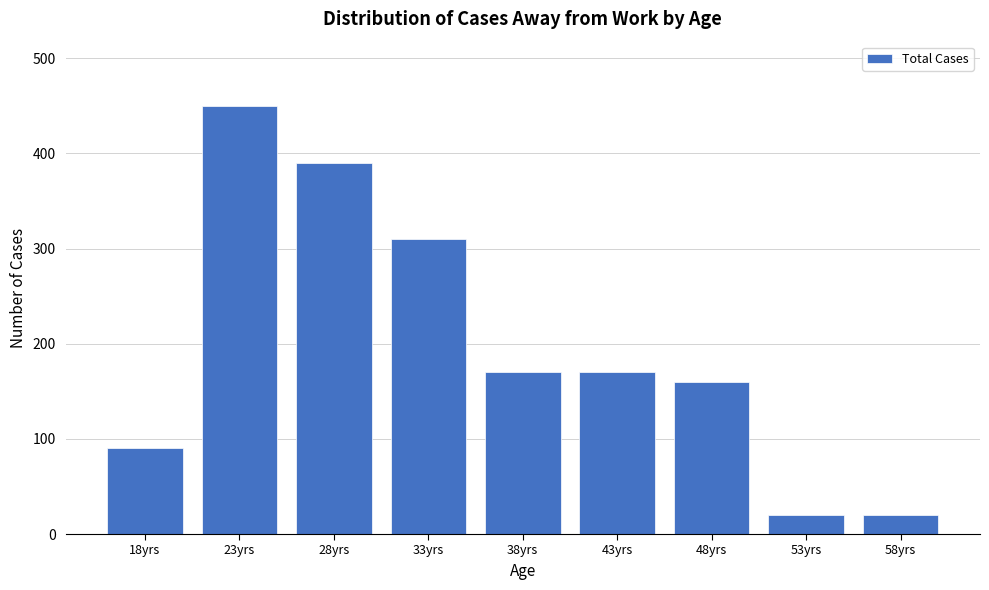

Reading left to right, transcribe all the data shown in this chart.

90	450	390	310	170	170	160	20	20